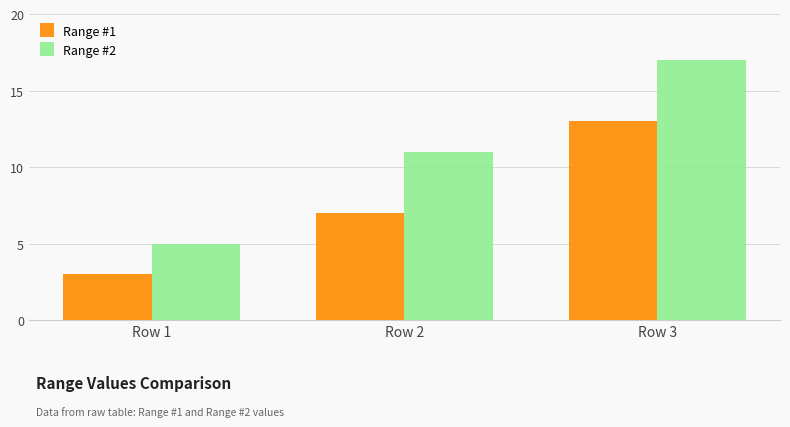

Which series has the largest total across all categories?

Range #2